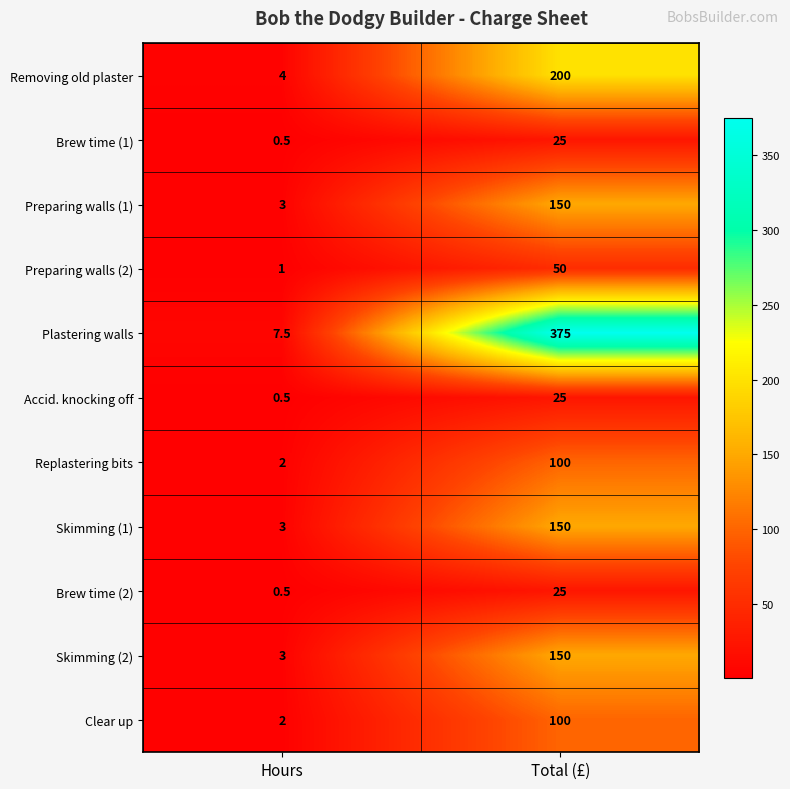

At which category is the sum across all series the highest?

Total (£)